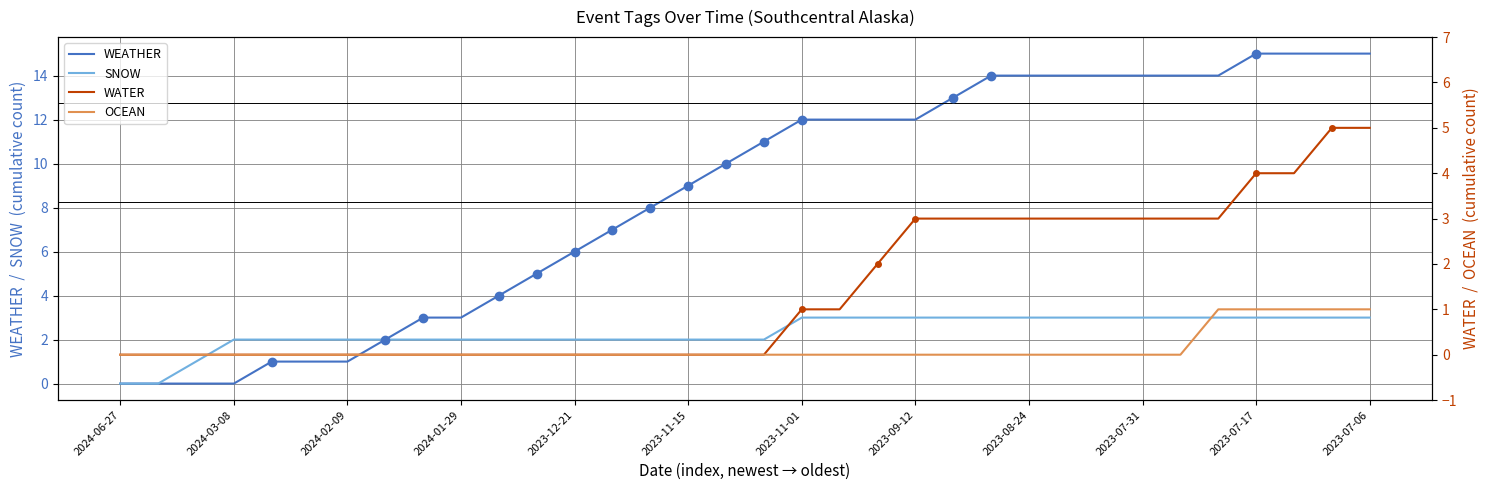

What is the greatest value displayed?

15